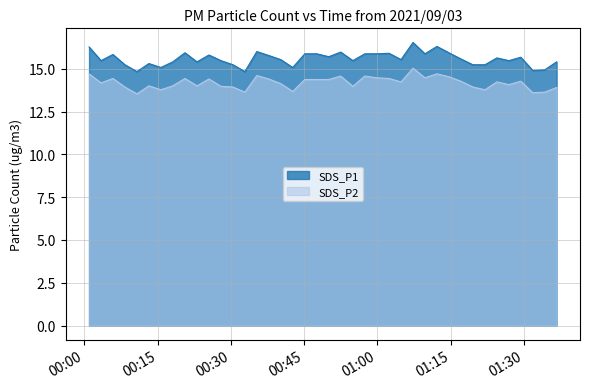

Reading left to right, extract all data points from this chart.

SDS_P1: 2021/09/03 00:00:58=16.3	2021/09/03 00:03:25=15.5	2021/09/03 00:05:51=15.8	2021/09/03 00:08:18=15.2	2021/09/03 00:10:46=14.8	2021/09/03 00:13:13=15.3	2021/09/03 00:15:40=15.1	2021/09/03 00:18:07=15.4	2021/09/03 00:20:36=15.9	2021/09/03 00:23:04=15.4	2021/09/03 00:25:31=15.8	2021/09/03 00:27:59=15.5	2021/09/03 00:30:26=15.2	2021/09/03 00:32:52=14.8	2021/09/03 00:35:19=16.0	2021/09/03 00:37:46=15.8	2021/09/03 00:40:13=15.5	2021/09/03 00:42:40=15.1	2021/09/03 00:45:09=15.9	2021/09/03 00:47:36=15.9	2021/09/03 00:50:03=15.7	2021/09/03 00:52:30=16.0	2021/09/03 00:54:59=15.5	2021/09/03 00:57:26=15.9	2021/09/03 00:59:55=15.9	2021/09/03 01:02:24=15.9	2021/09/03 01:04:51=15.5	2021/09/03 01:07:18=16.5	2021/09/03 01:09:45=15.9	2021/09/03 01:12:12=16.3	2021/09/03 01:14:39=15.9	2021/09/03 01:17:06=15.6	2021/09/03 01:19:34=15.2	2021/09/03 01:22:02=15.2	2021/09/03 01:24:29=15.6	2021/09/03 01:26:56=15.5	2021/09/03 01:29:22=15.7	2021/09/03 01:31:49=14.9	2021/09/03 01:34:16=14.9	2021/09/03 01:36:43=15.4
SDS_P2: 2021/09/03 00:00:58=14.7	2021/09/03 00:03:25=14.2	2021/09/03 00:05:51=14.4	2021/09/03 00:08:18=13.9	2021/09/03 00:10:46=13.5	2021/09/03 00:13:13=14.0	2021/09/03 00:15:40=13.8	2021/09/03 00:18:07=14.0	2021/09/03 00:20:36=14.4	2021/09/03 00:23:04=14.0	2021/09/03 00:25:31=14.4	2021/09/03 00:27:59=14.0	2021/09/03 00:30:26=13.9	2021/09/03 00:32:52=13.6	2021/09/03 00:35:19=14.6	2021/09/03 00:37:46=14.4	2021/09/03 00:40:13=14.1	2021/09/03 00:42:40=13.7	2021/09/03 00:45:09=14.4	2021/09/03 00:47:36=14.4	2021/09/03 00:50:03=14.4	2021/09/03 00:52:30=14.6	2021/09/03 00:54:59=14.0	2021/09/03 00:57:26=14.6	2021/09/03 00:59:55=14.5	2021/09/03 01:02:24=14.4	2021/09/03 01:04:51=14.2	2021/09/03 01:07:18=15.0	2021/09/03 01:09:45=14.5	2021/09/03 01:12:12=14.7	2021/09/03 01:14:39=14.5	2021/09/03 01:17:06=14.3	2021/09/03 01:19:34=13.9	2021/09/03 01:22:02=13.8	2021/09/03 01:24:29=14.2	2021/09/03 01:26:56=14.1	2021/09/03 01:29:22=14.3	2021/09/03 01:31:49=13.6	2021/09/03 01:34:16=13.6	2021/09/03 01:36:43=13.9